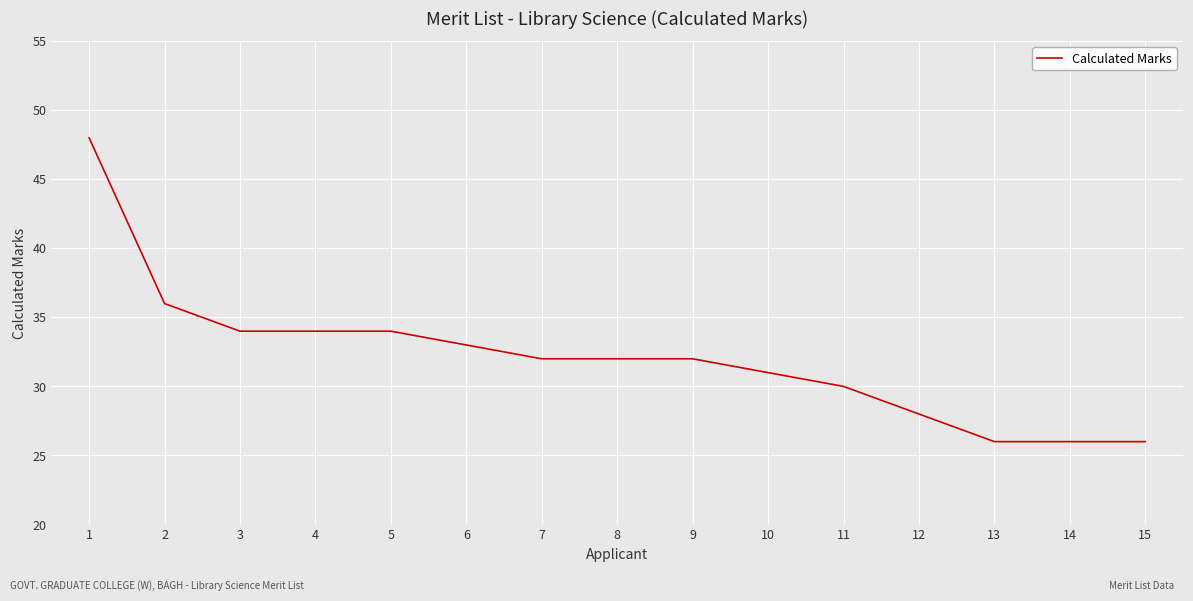

What is the smallest value displayed?

26